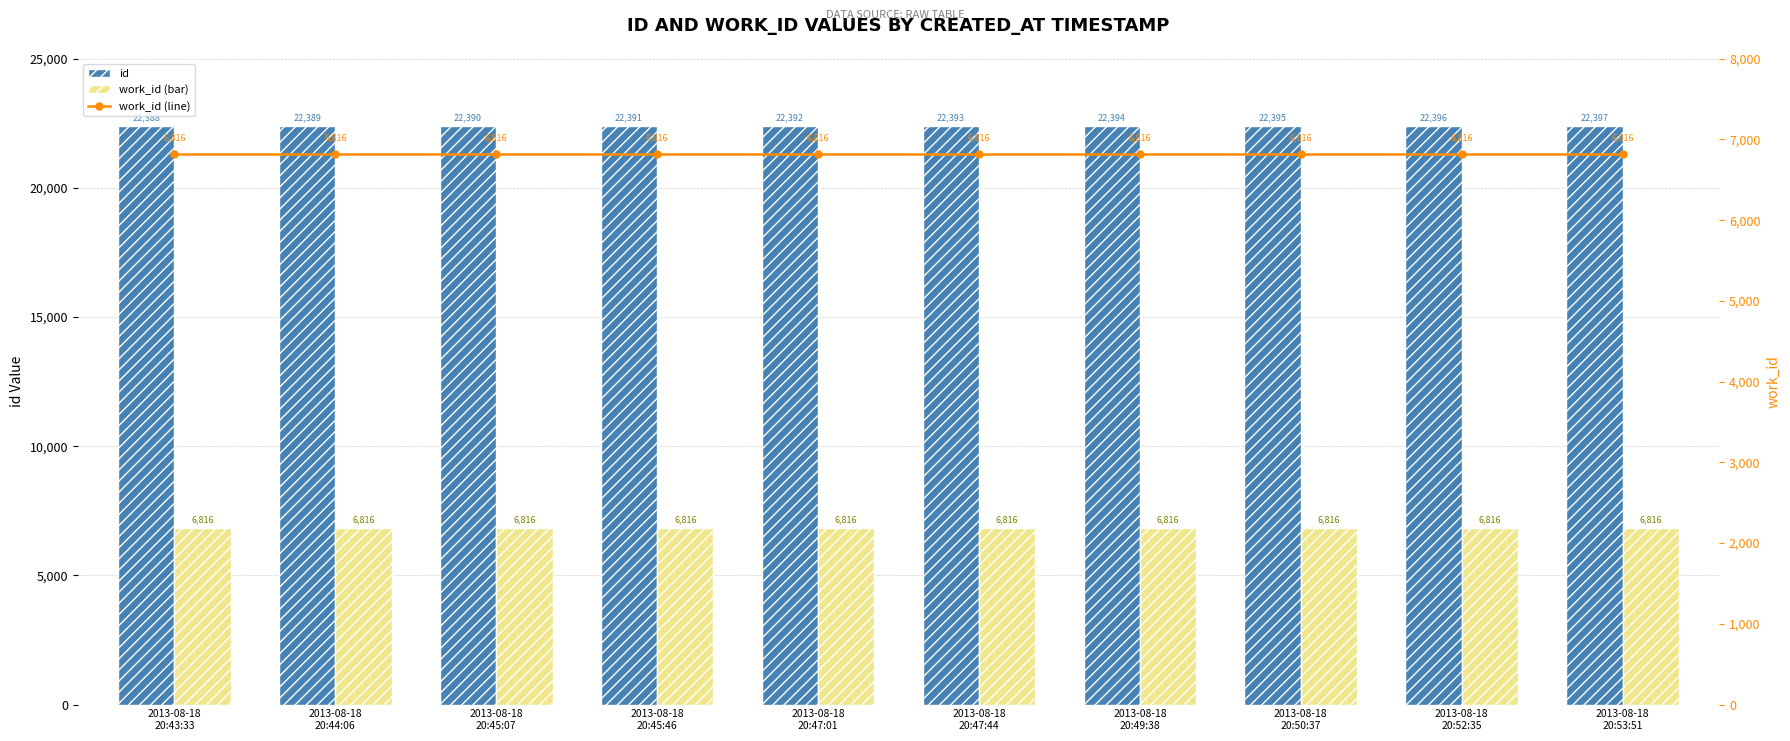

Which category has the highest value in the work_id series?

2013-08-18
20:43:33